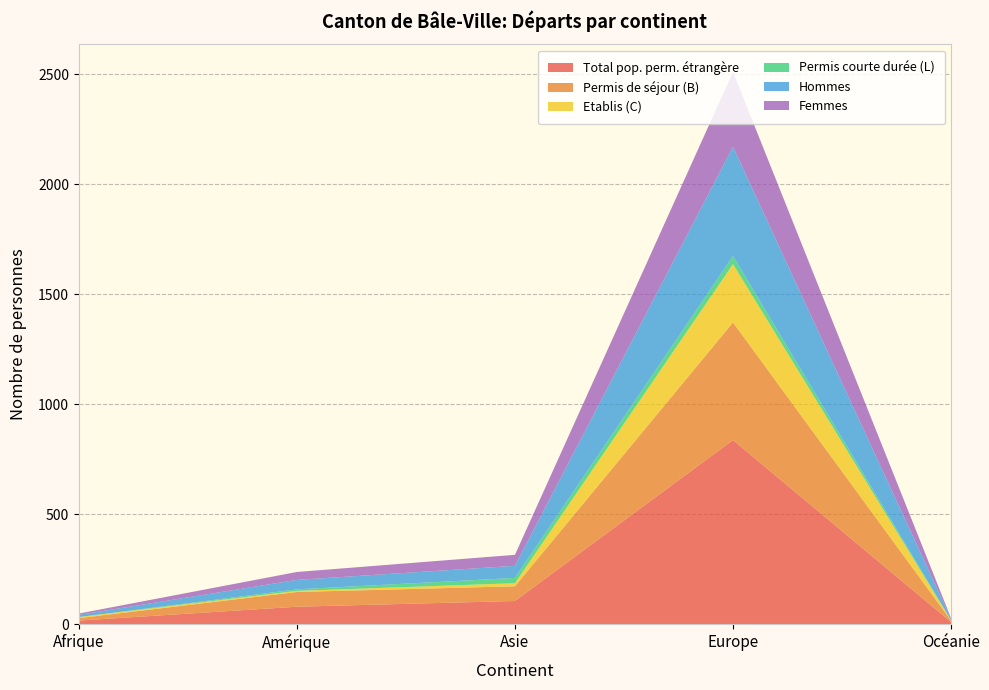

Reading right to left, extract all data points from this chart.

Total pop. perm. étrangère: 9	837	105	79	16
Permis de séjour (B): 7	535	67	67	11
Etablis (C): 1	265	14	5	5
Permis courte durée (L): 1	37	24	7	0
Hommes: 6	497	55	43	10
Femmes: 3	340	50	36	6